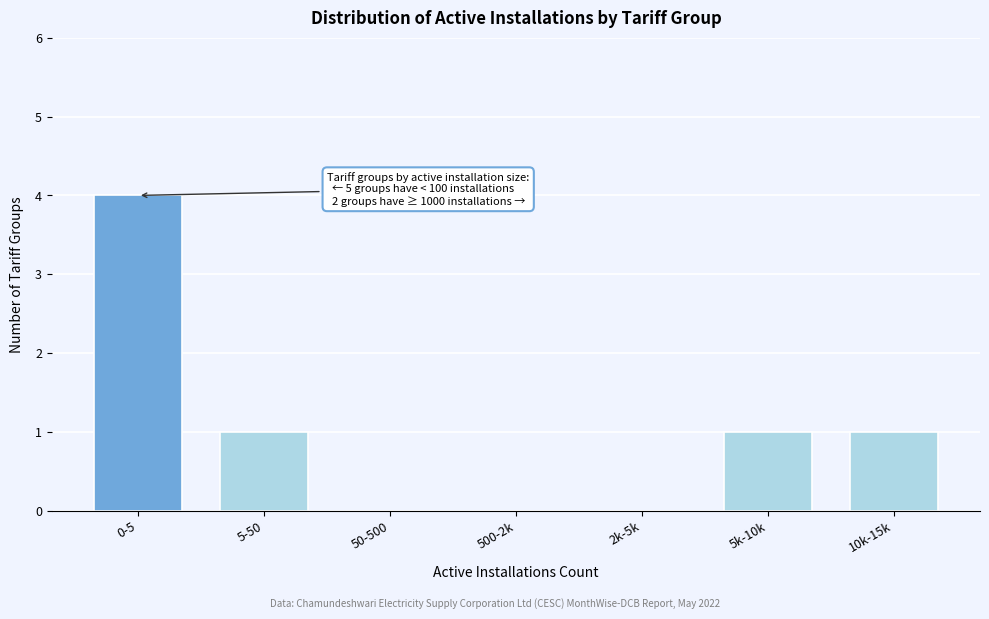

Reading left to right, transcribe all the data shown in this chart.

0-5=4	5-50=1	50-500=0	500-2k=0	2k-5k=0	5k-10k=1	10k-15k=1